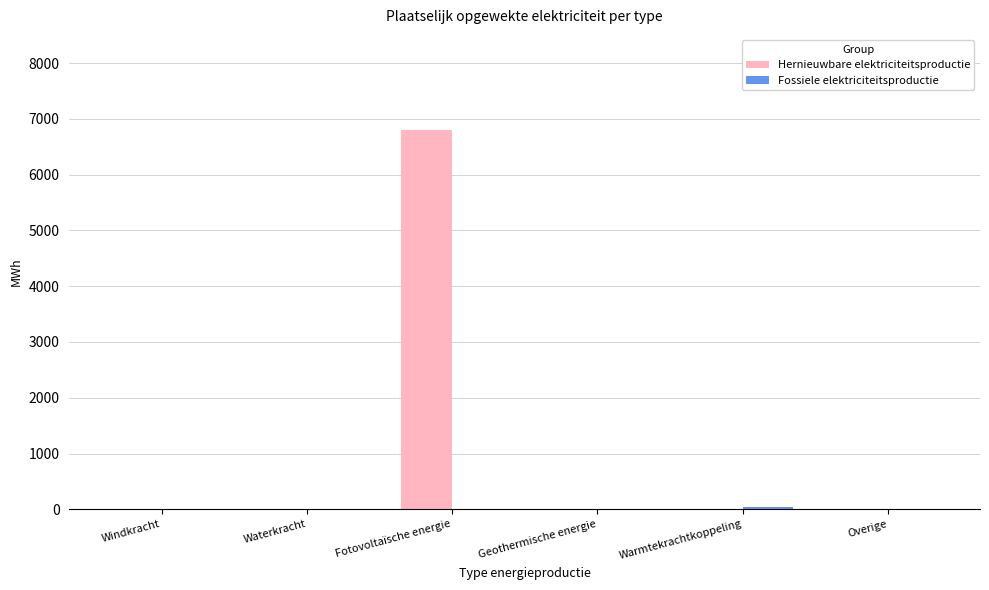

Is it true that Hernieuwbare elektriciteitsproductie equals 3173.0 at Geothermische energie?

False